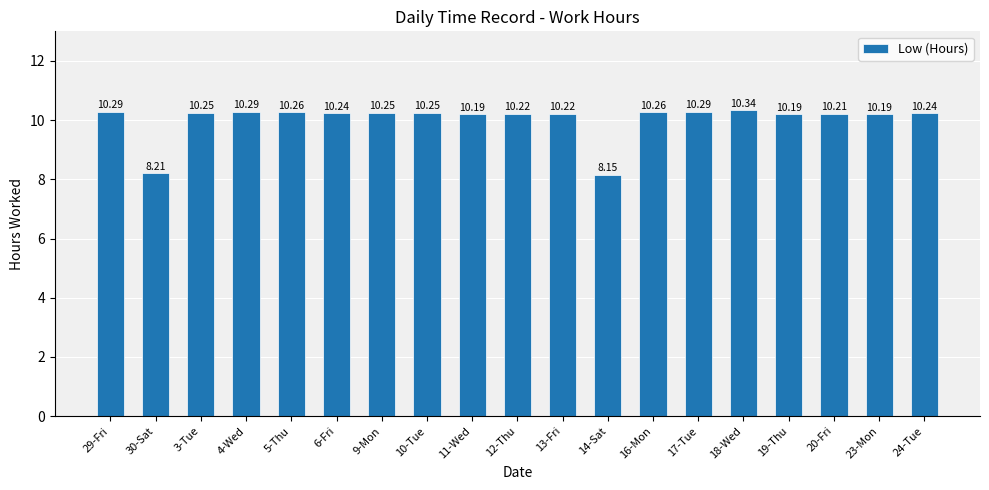

What is the sum of all values?

190.5